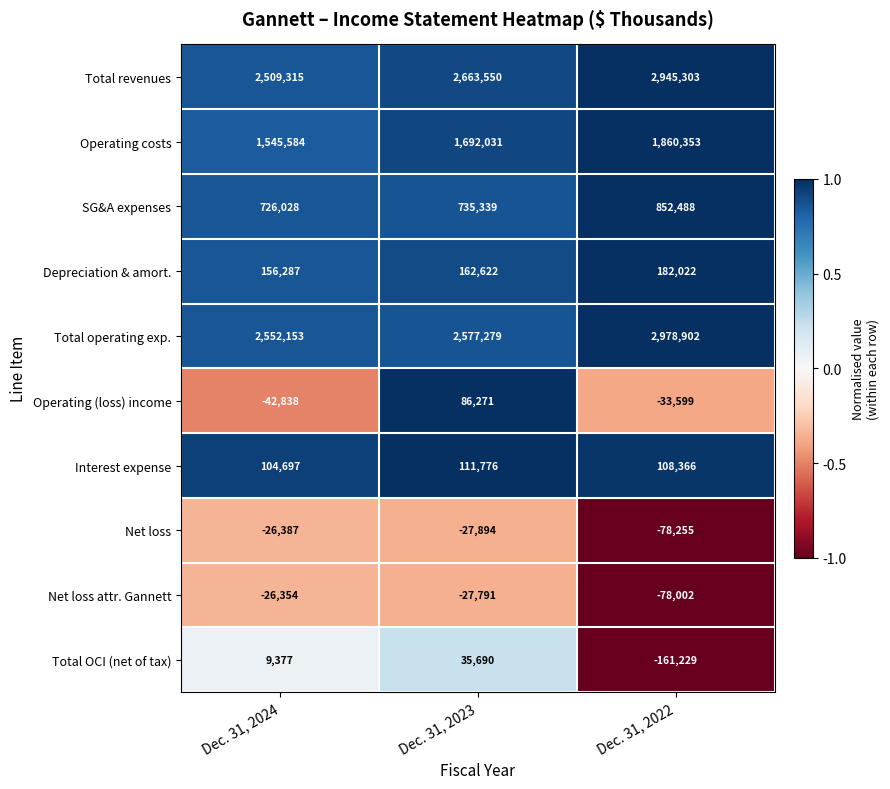

At which category is the sum across all series the highest?

Dec. 31, 2022